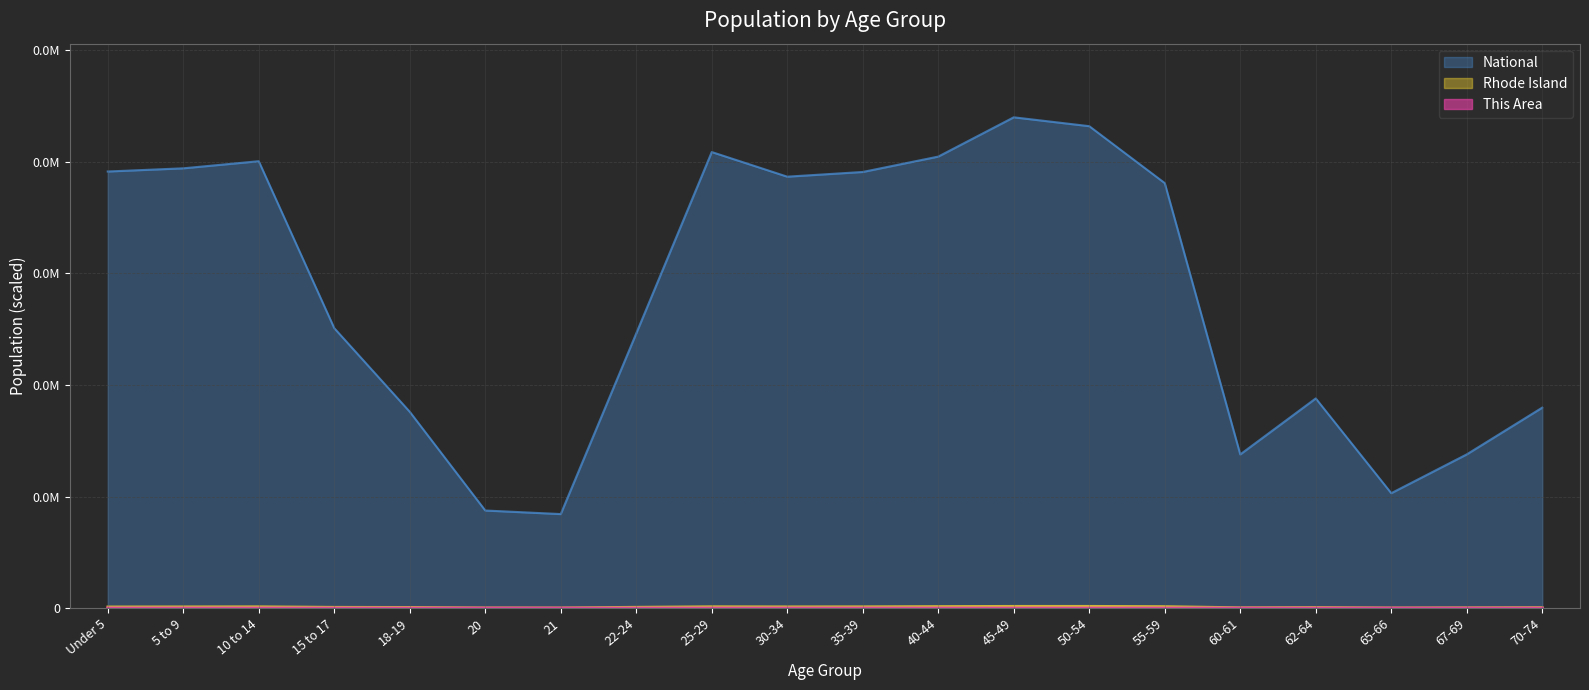

True or false: Rhode Island and National intersect in this chart.

False